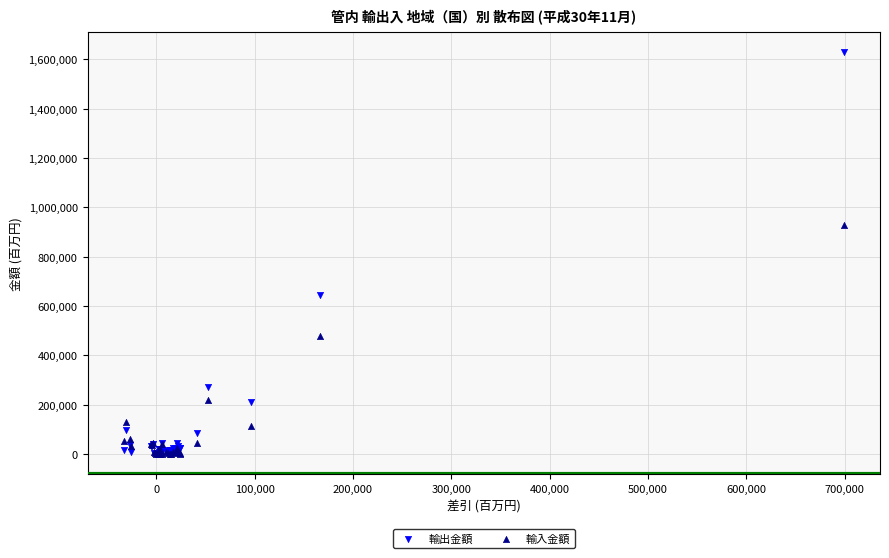

In the 輸出金額 series, what Y value is closest to 814084?

644563.9